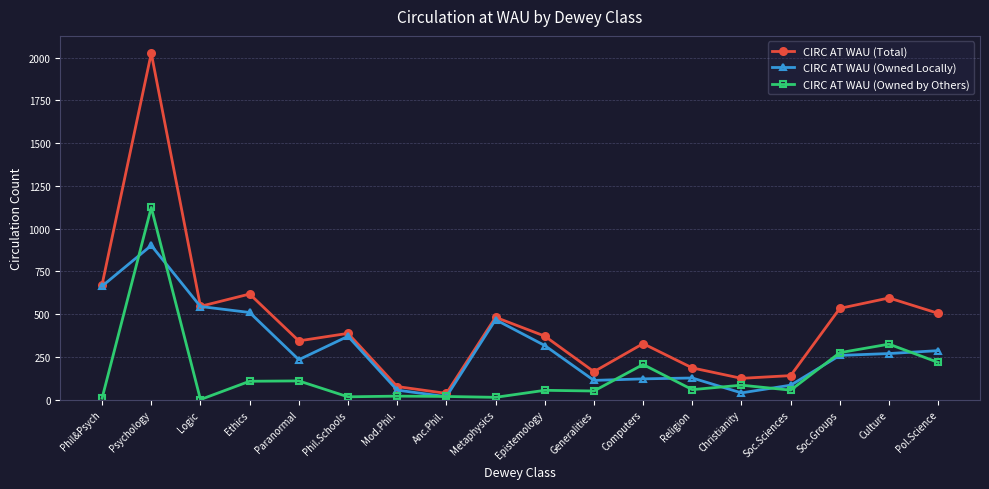

What is the highest value of the CIRC AT WAU (Total) series?

2026